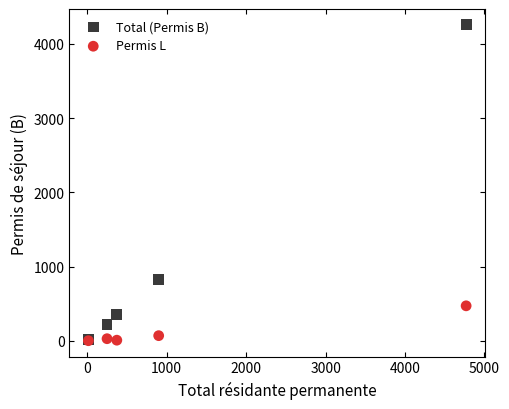

What are all the series names shown in the legend?

Total (Permis B), Permis L